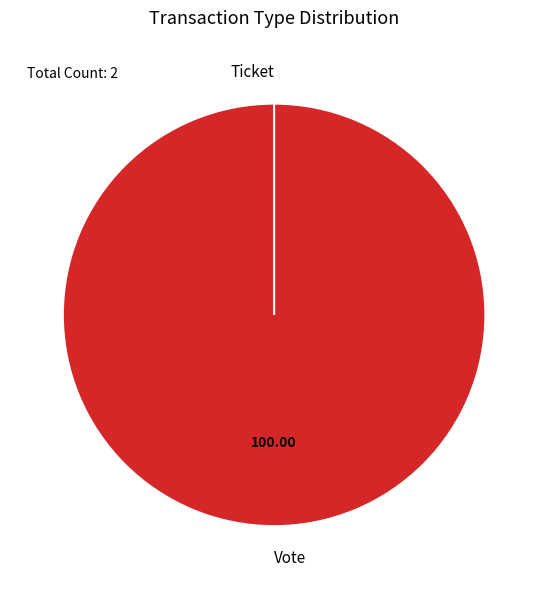

How many slices are in this pie chart?

2